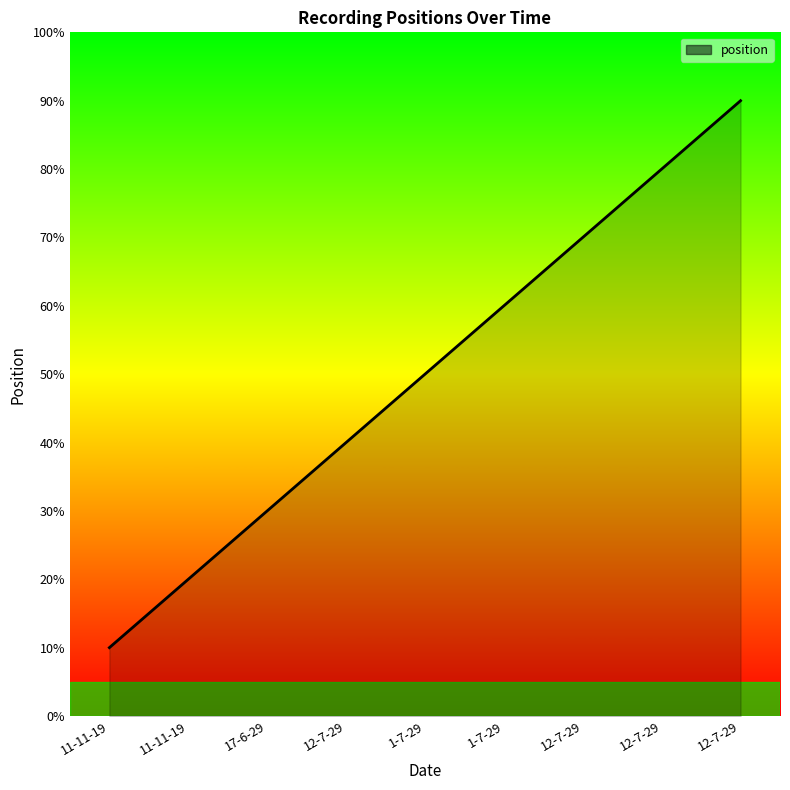

Does the chart display data point markers on the line(s)?

No